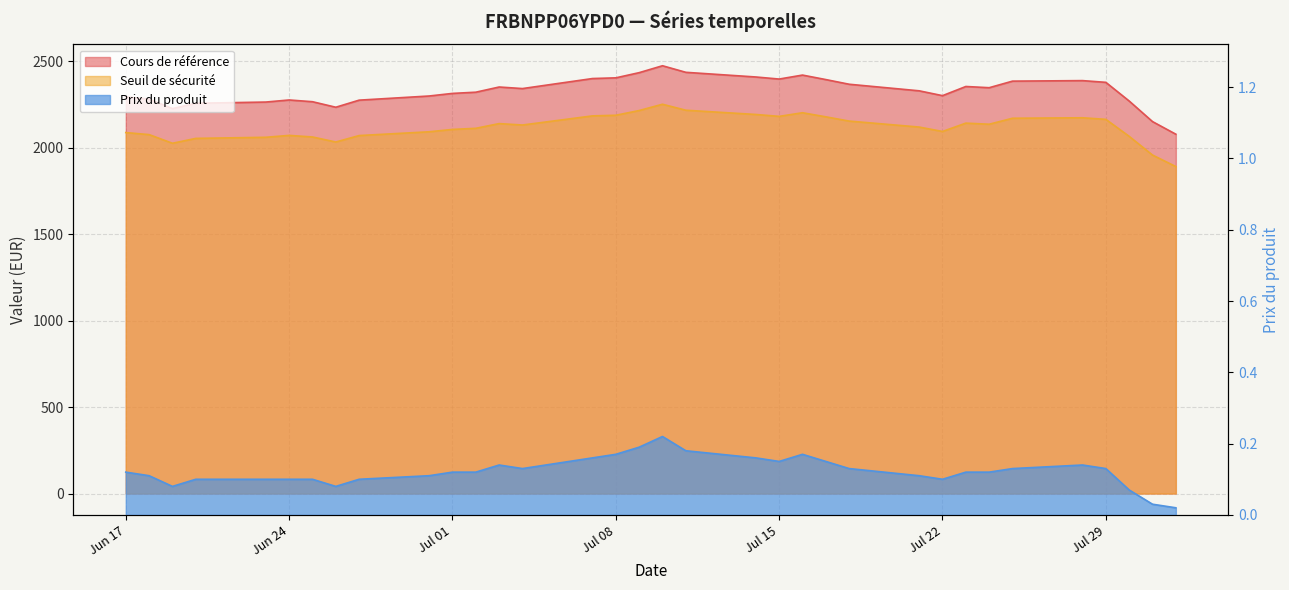

Is it true that Prix du produit equals 0.1 at 2025-07-17?

True